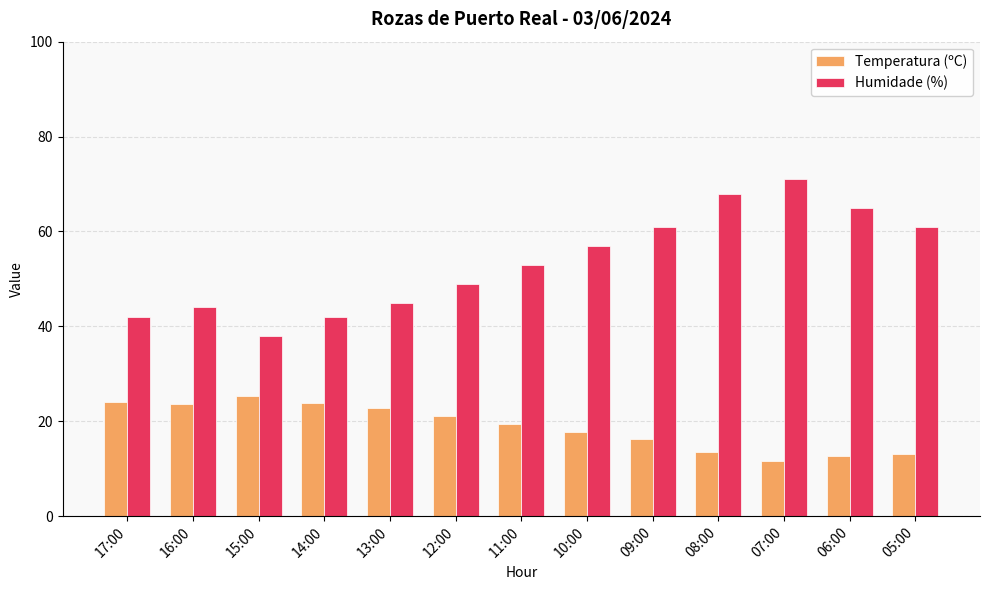

How many bars are there in total?

26